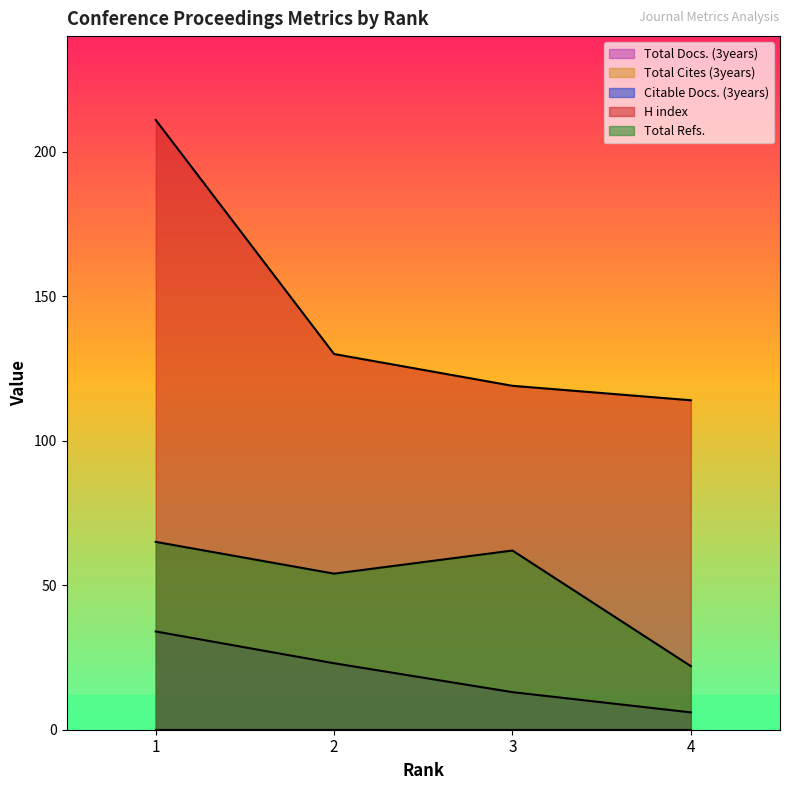

At which label is Total Refs. closest to 43?

2